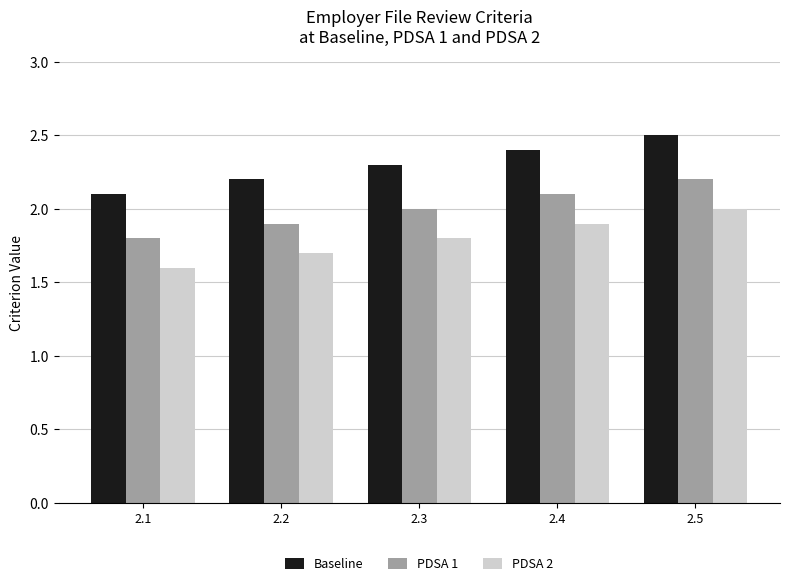

What is the lowest value of the PDSA 2 series?

1.6